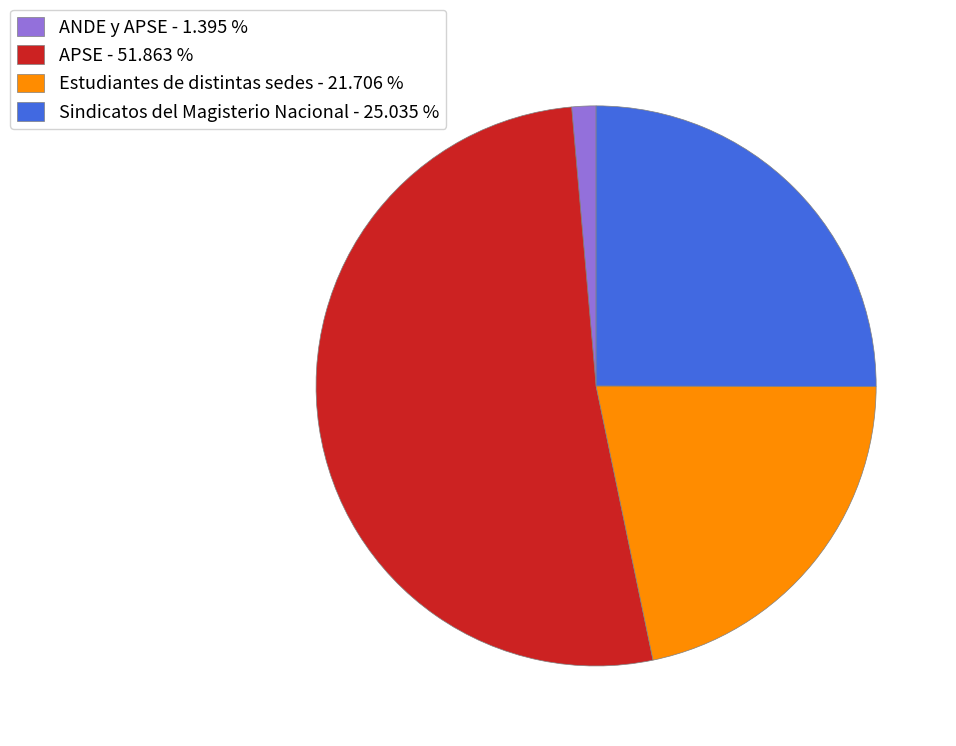

Does any single category account for the majority?

Yes